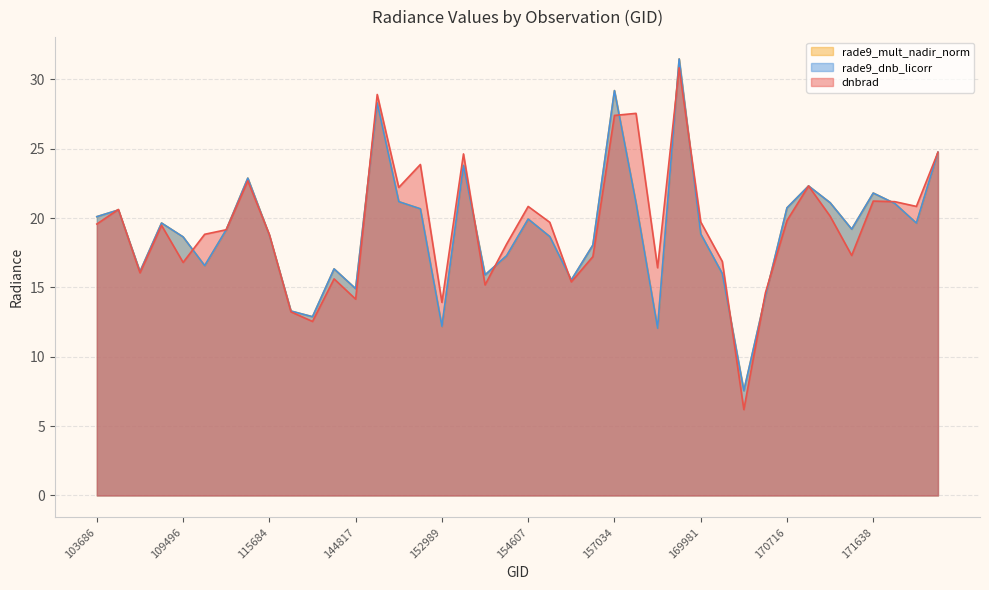

Between 109496 and 168356, which series saw the biggest shift?

dnbrad